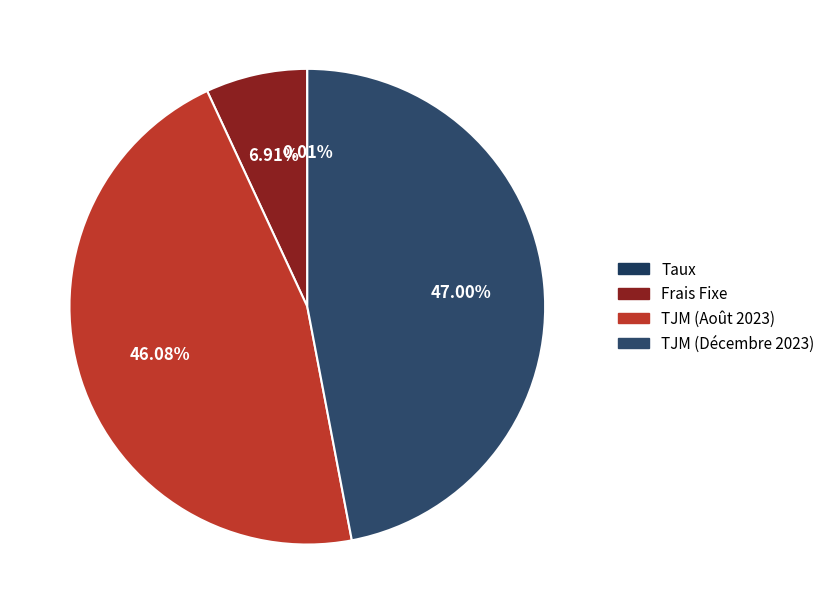

True or false: Frais Fixe accounts for 7% of the total.

True